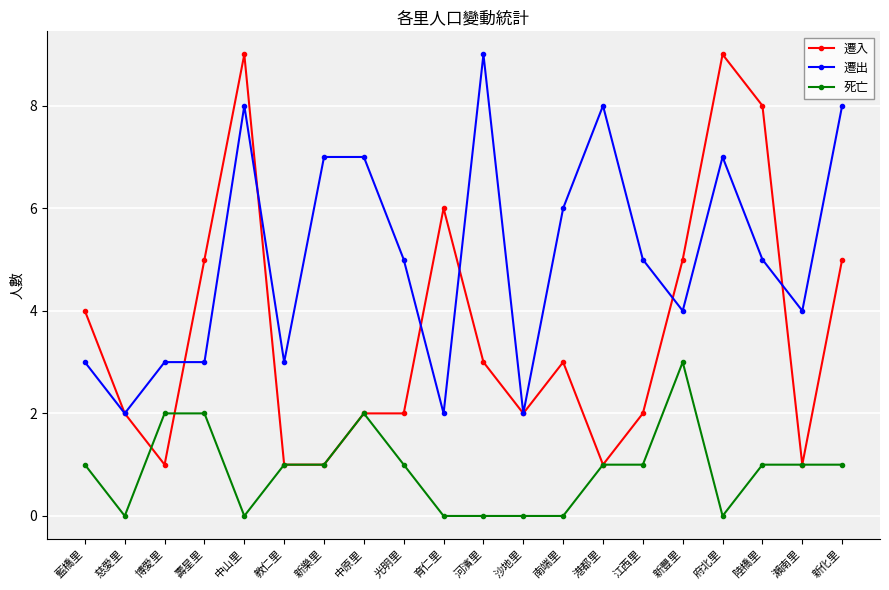

Rank the series at 育仁里 from lowest to highest value.

死亡, 遷出, 遷入